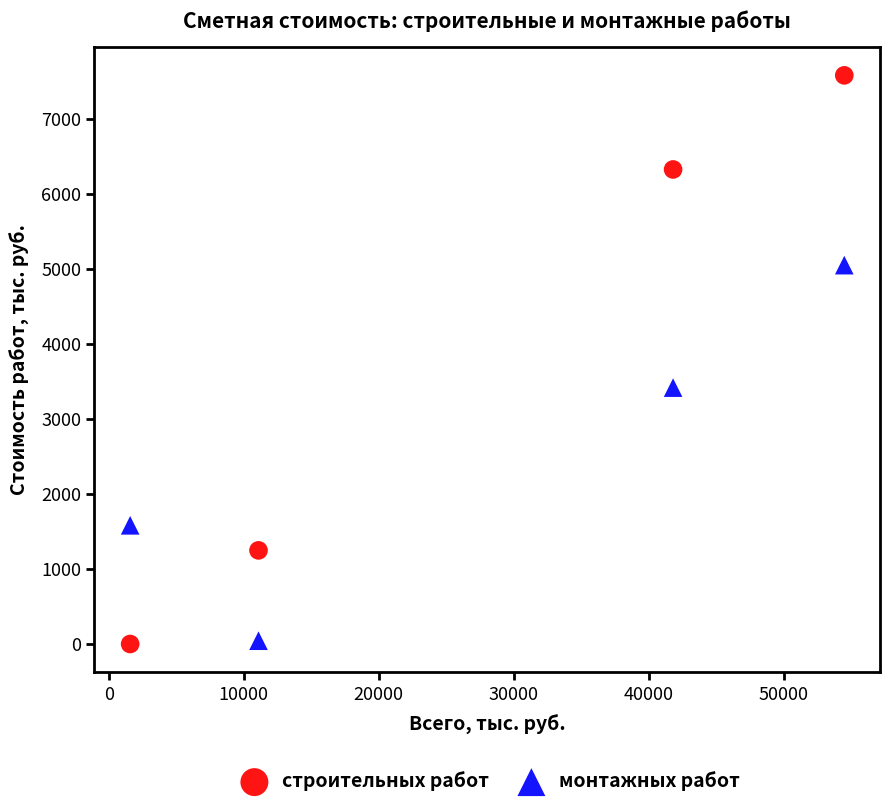

In the монтажных работ series, what Y value is closest to 2548?

3418.5